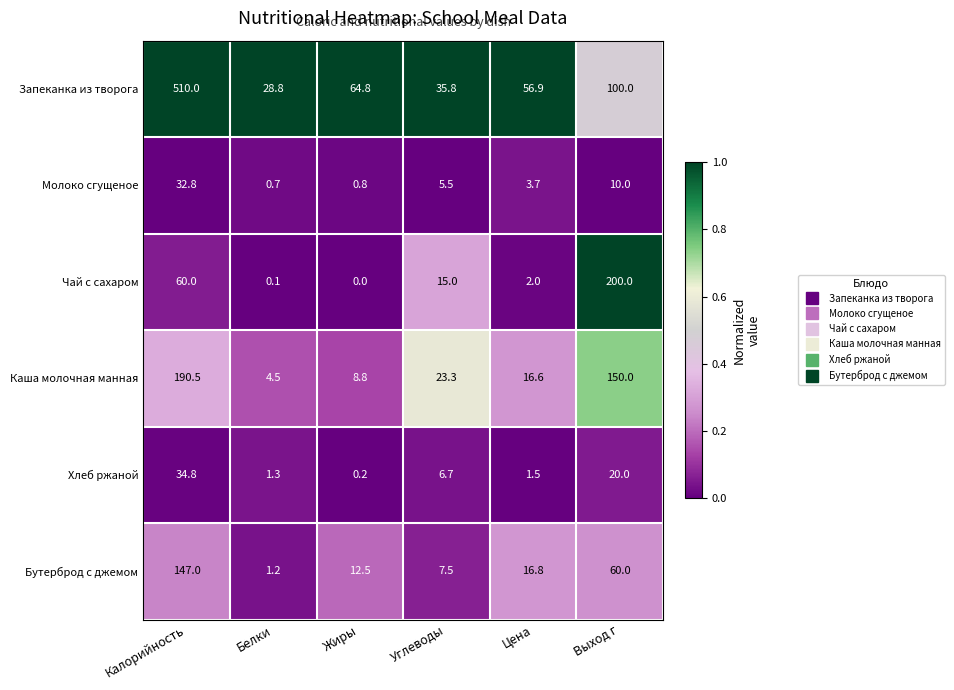

List the series in order of their peak value, lowest first.

Молоко сгущеное, Хлеб ржаной, Бутерброд с джемом, Каша молочная манная, Чай с сахаром, Запеканка из творога